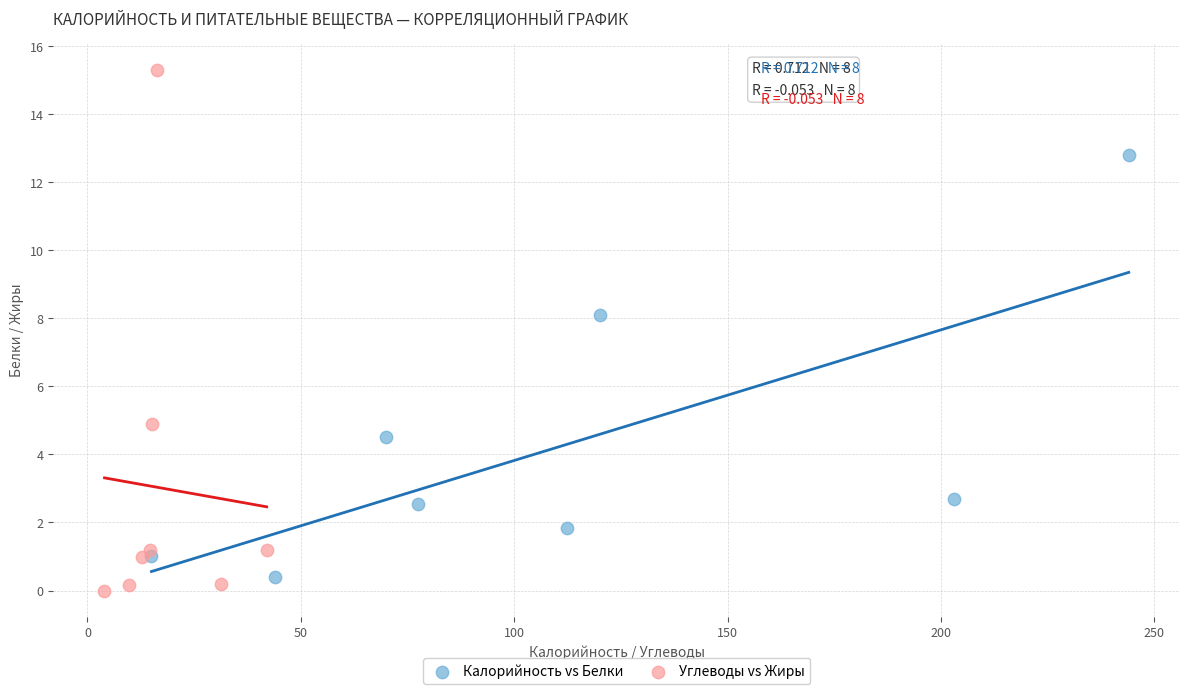

Which series has the largest Y range (max minus min)?

Углеводы vs Жиры